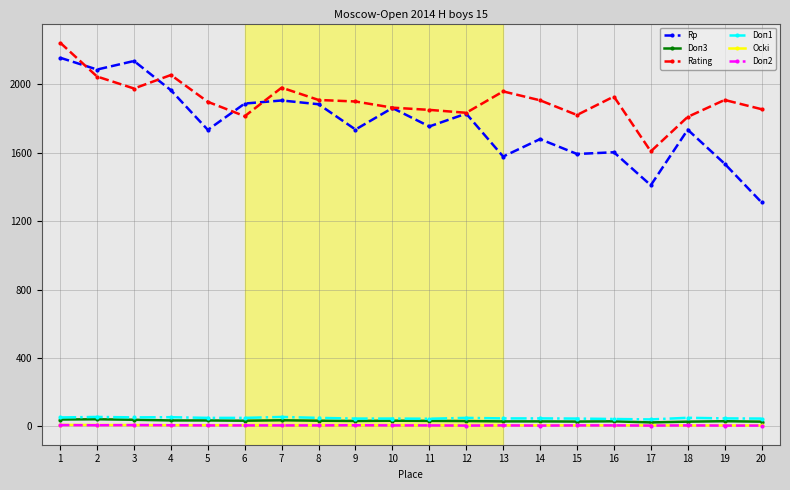

What is the maximum value shown in the chart?

2244.0